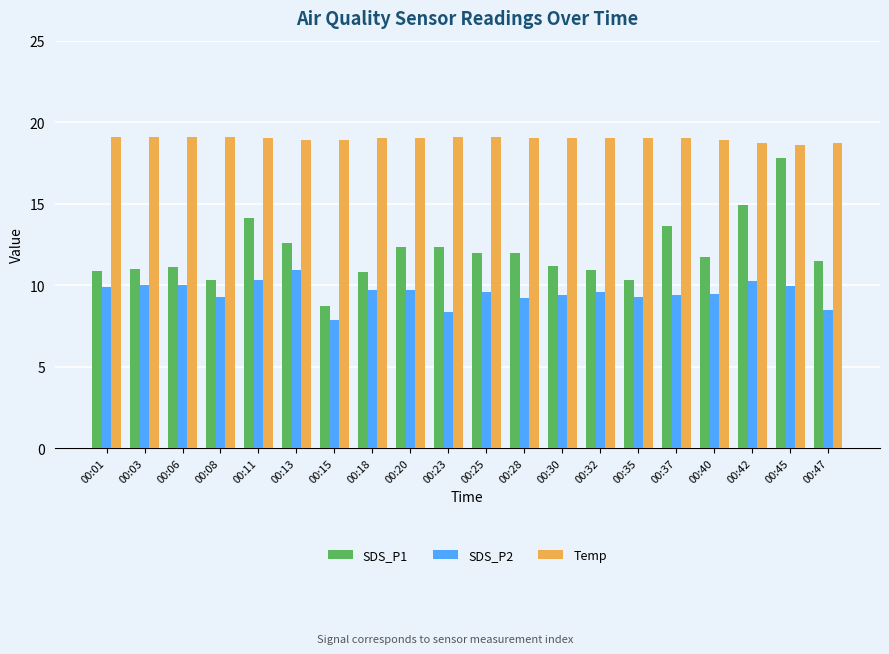

How many bars are there in each group?

3